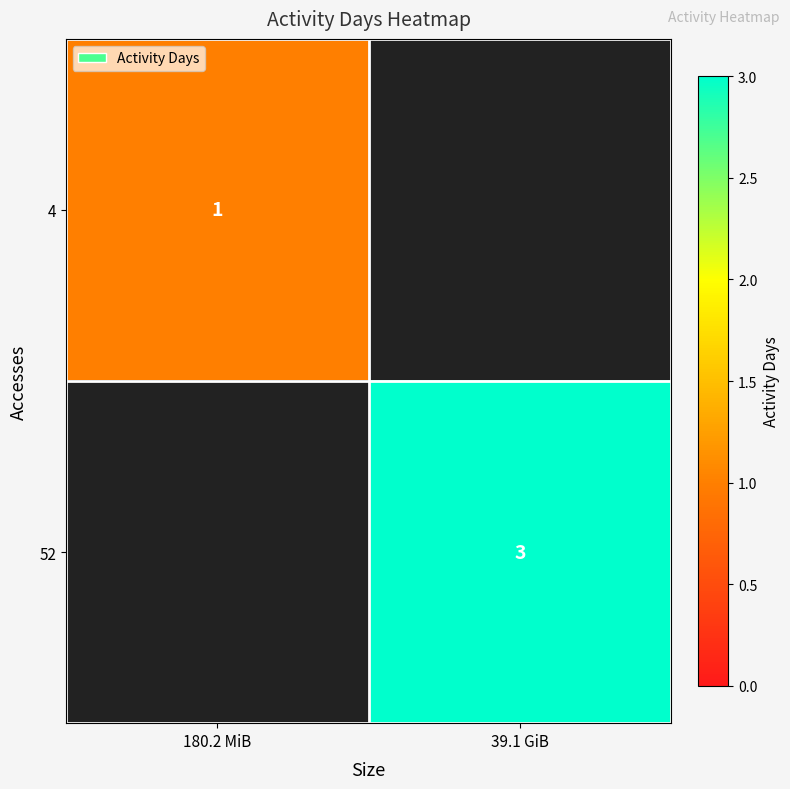

True or false: 4 has a value of 2 at 180.2 MiB.

False